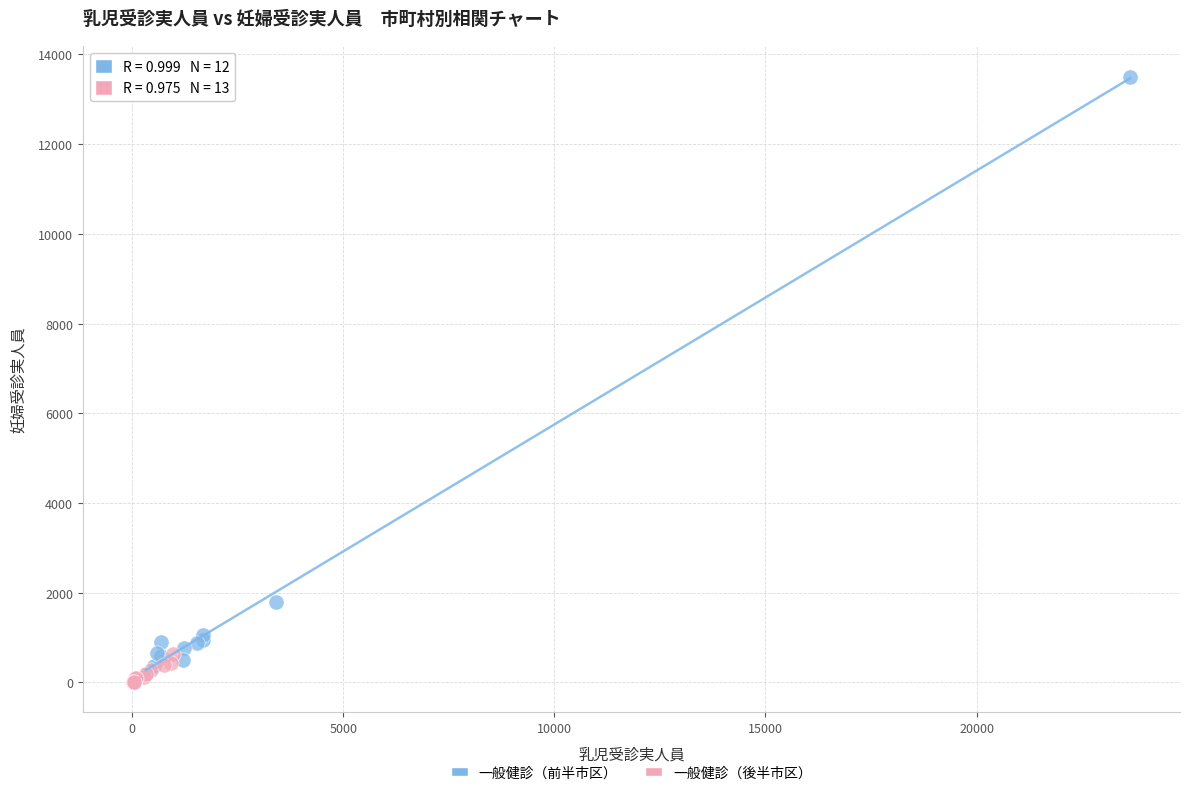

Which series has the widest spread of Y values?

一般健診（前半市区）